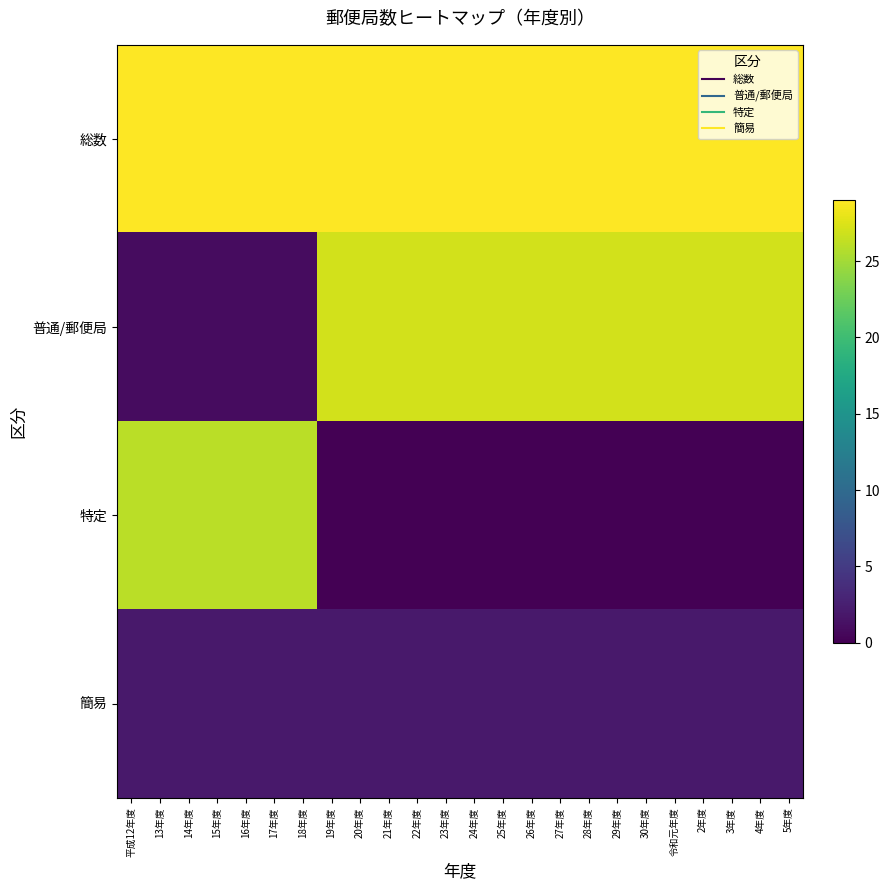

List the series in order of their peak value, lowest first.

簡易, 特定, 普通/郵便局, 総数